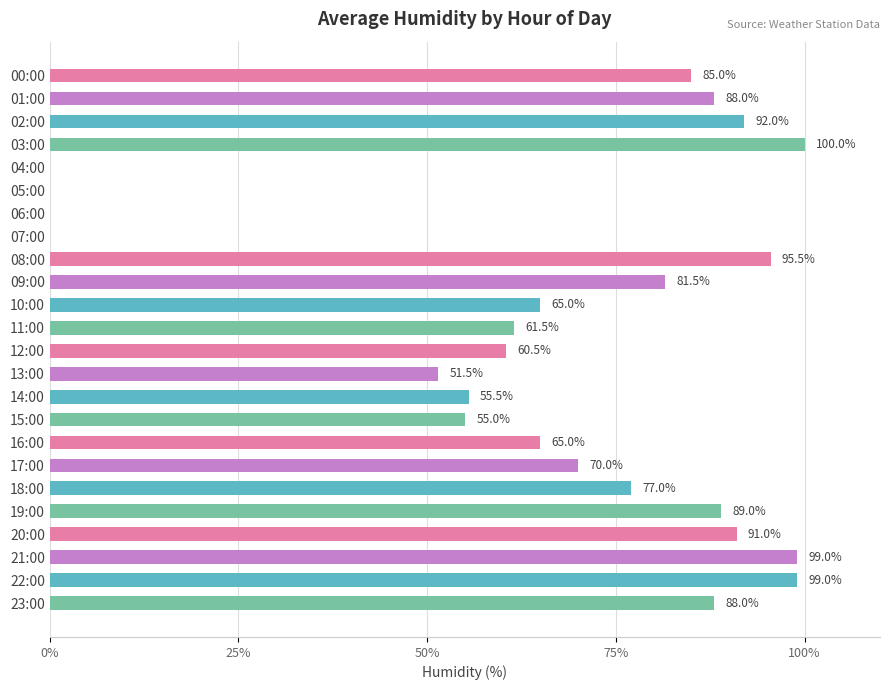

What is the sum of the values at 13:00 and 09:00?

133.0